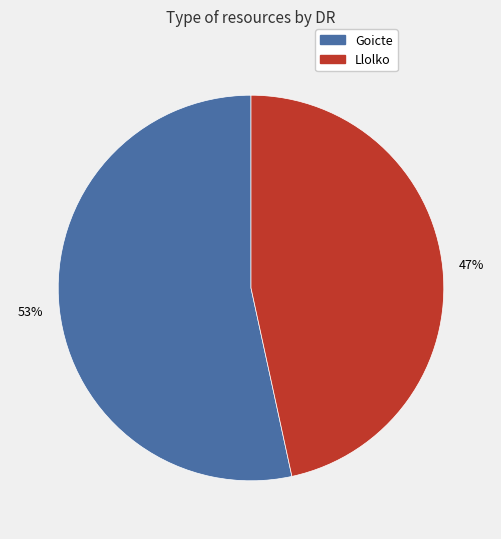

The Goicte slice represents 44% of the pie. True or false?

False